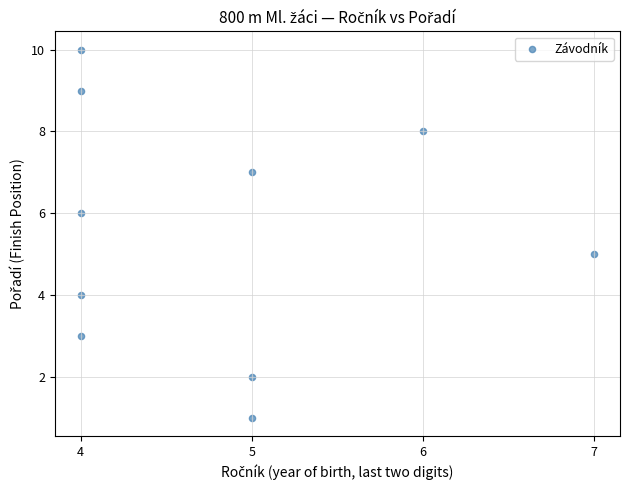

What is the range of Y values (max minus min)?

9